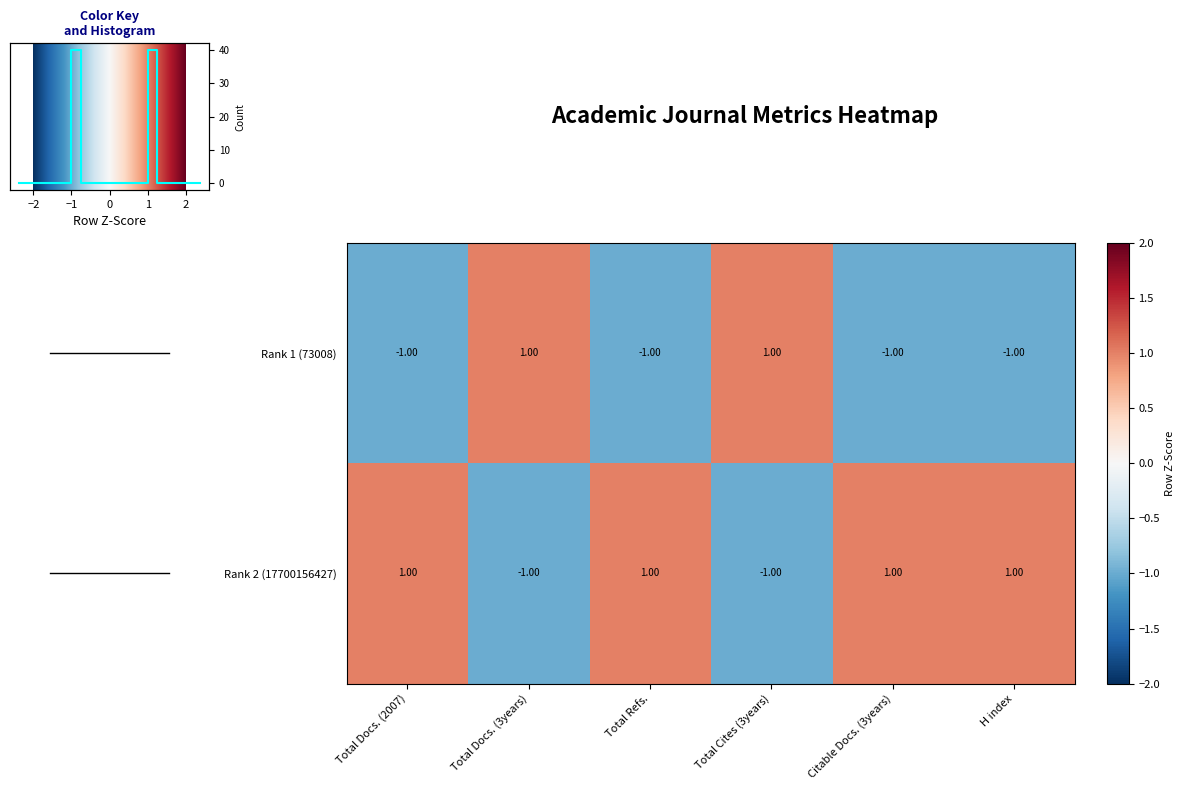

What is the sum of the Rank 1 (73008) values at Total Docs. (2007) and Citable Docs. (3years)?

-2